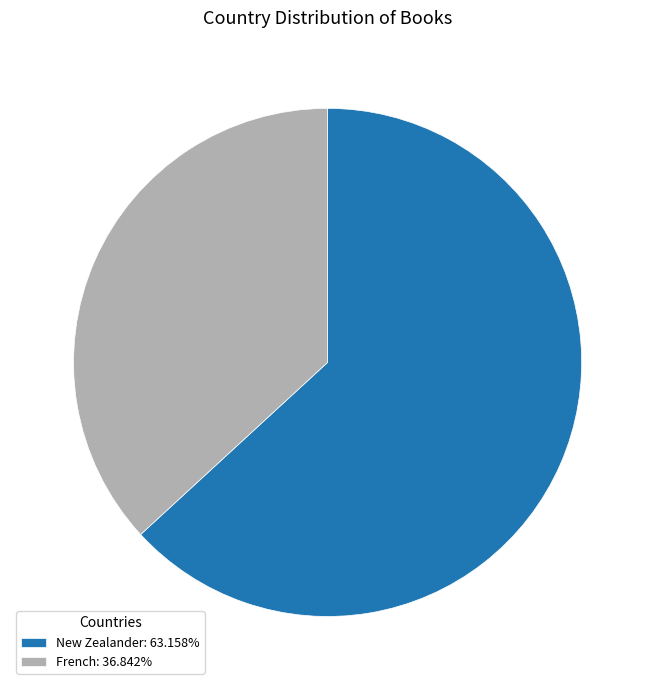

Approximately how many times larger is the value at French compared to New Zealander?

0.6